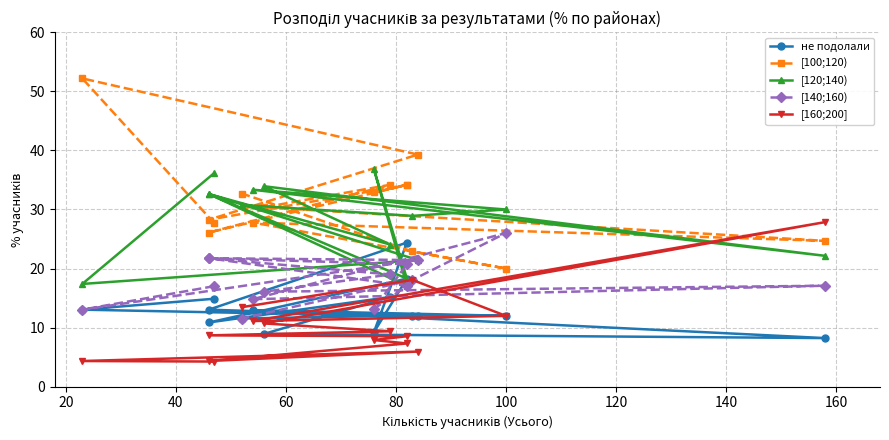

What is the value of the не подолали point at the 9th from the left?

15.2